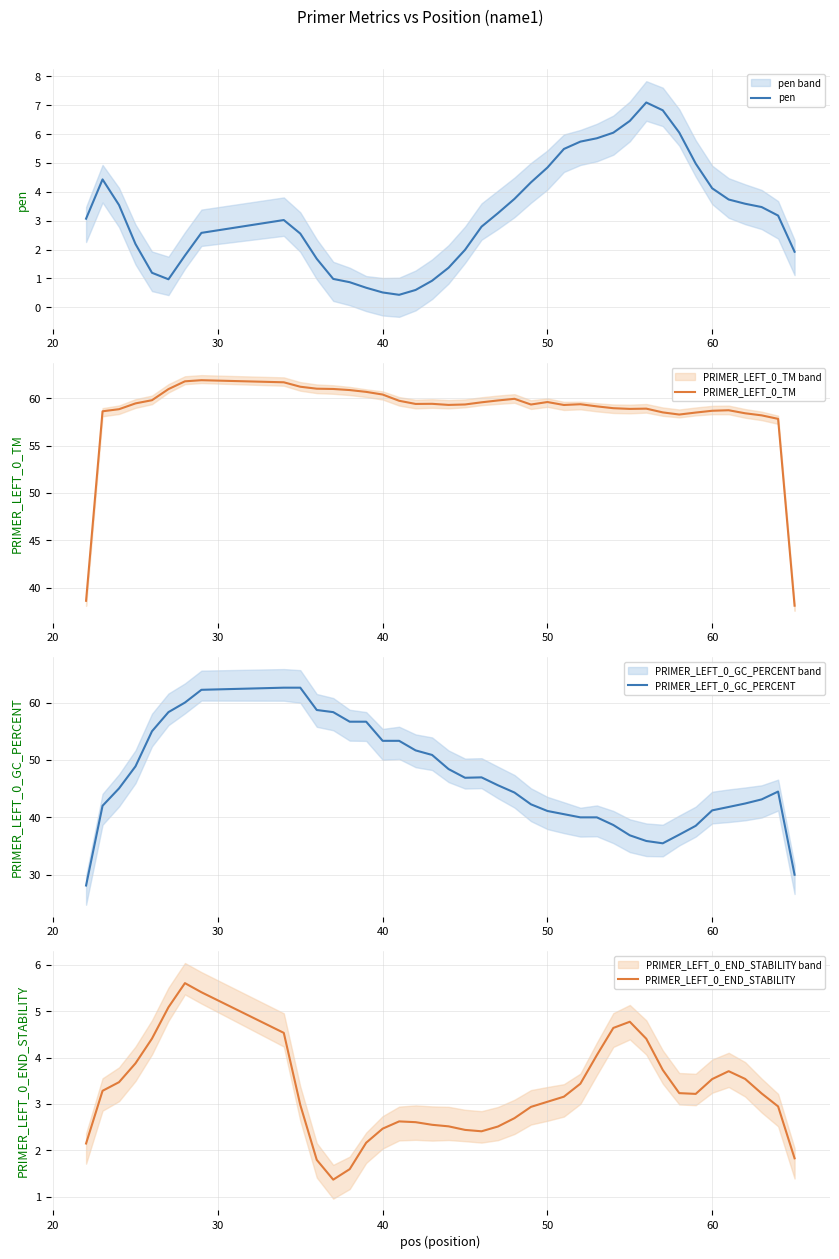

What is the average value of the PRIMER_LEFT_0_TM series?

58.5